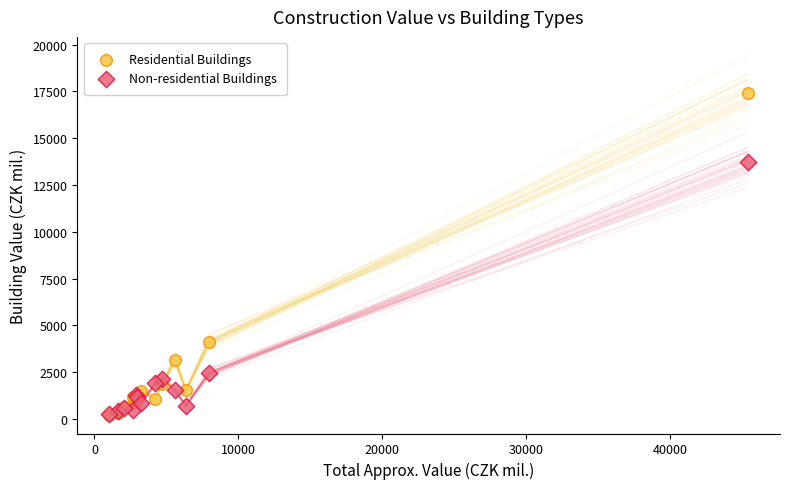

In the Non-residential Buildings series, what Y value is closest to 6992?

2432